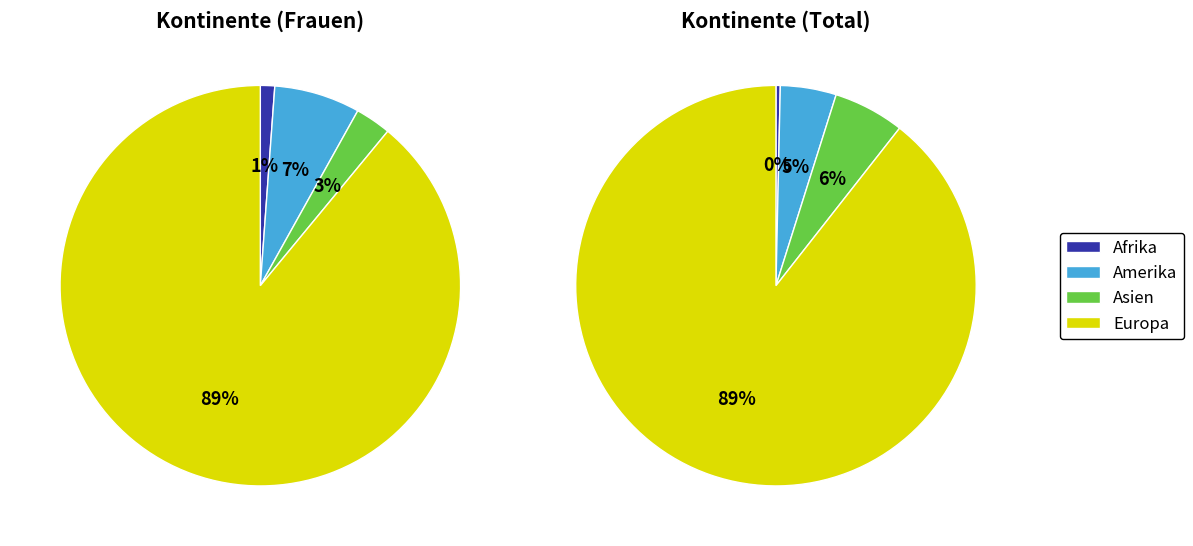

To the nearest percent, what is the combined percentage of Afrika and Amerika?

5%